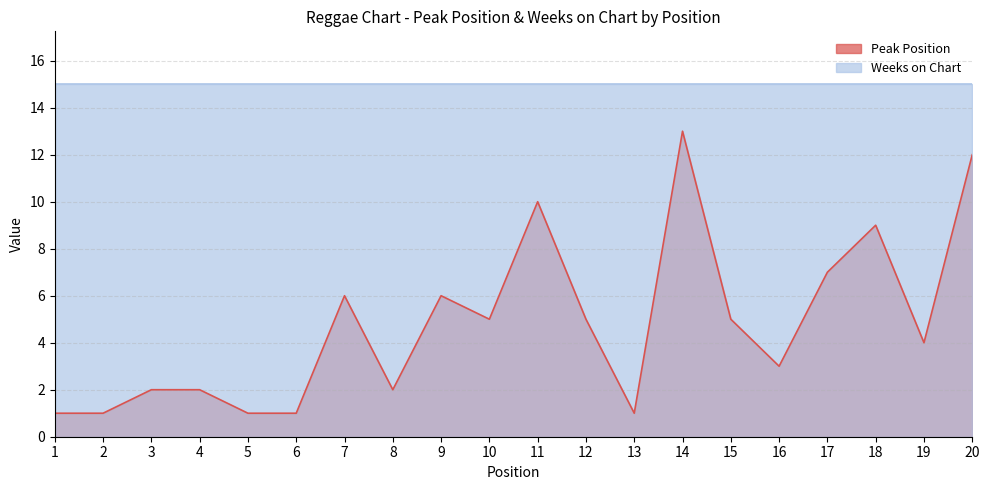

What is the value of the 11th point from the left?

10